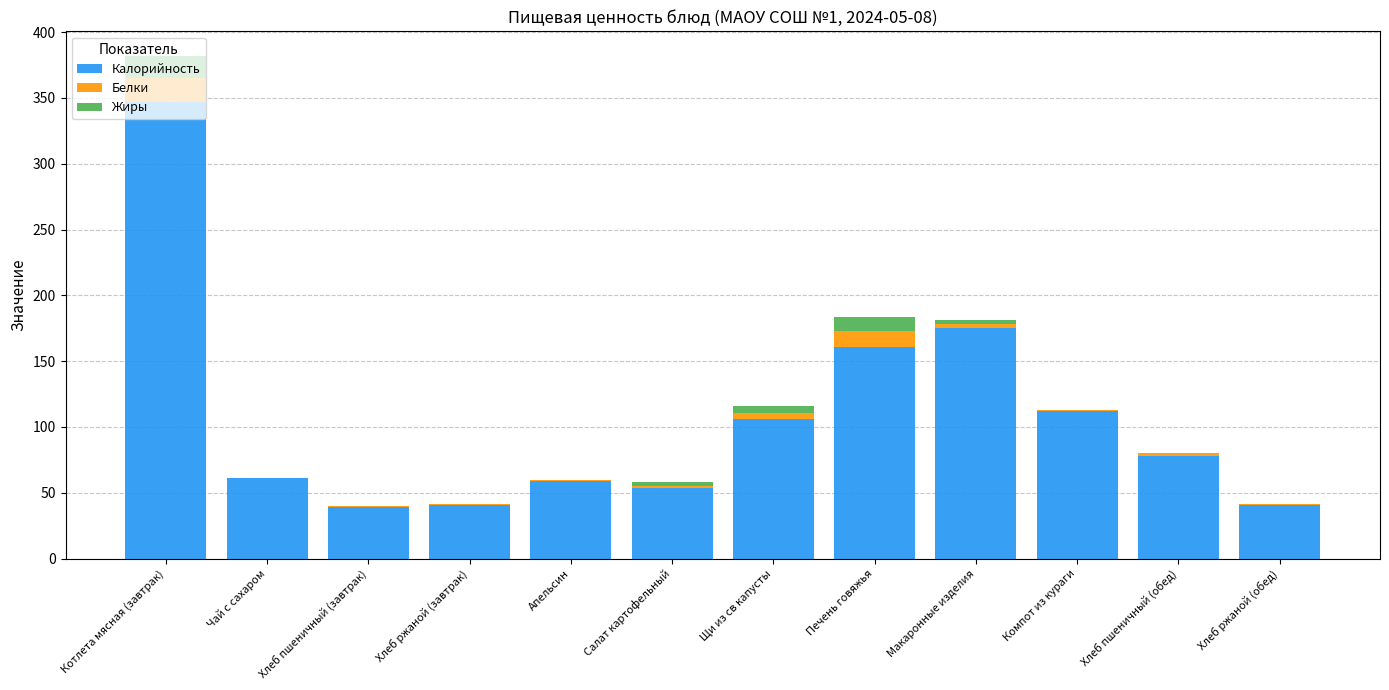

The Калорийность series shows 54.0 at Салат картофельный. True or false?

True